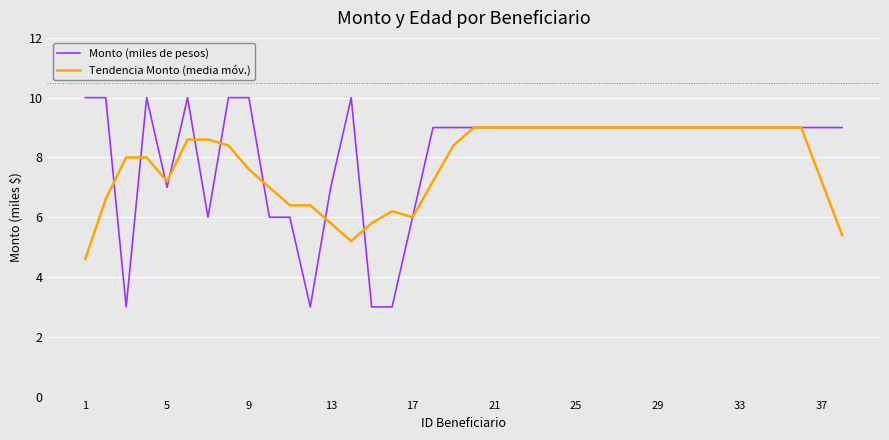

Rank the series by their maximum value, from highest to lowest.

Monto (miles de pesos), Tendencia Monto (media móv.)